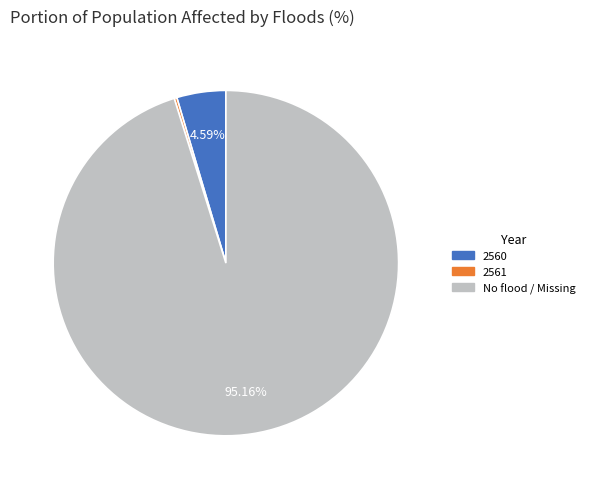

Between 2560 and No flood / Missing, which is larger?

No flood / Missing